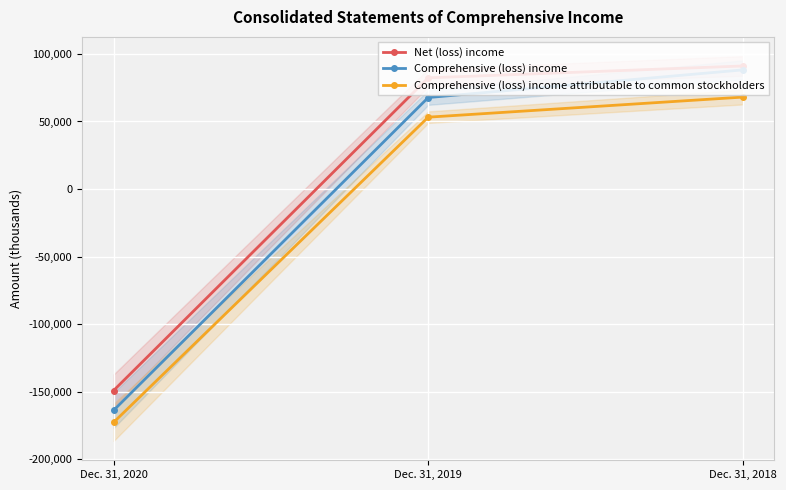

Reading left to right, extract all data points from this chart.

Net (loss) income: -149245	82348	91126
Comprehensive (loss) income: -163918	67752	88226
Comprehensive (loss) income attributable to common stockholders: -172825	53210	68081